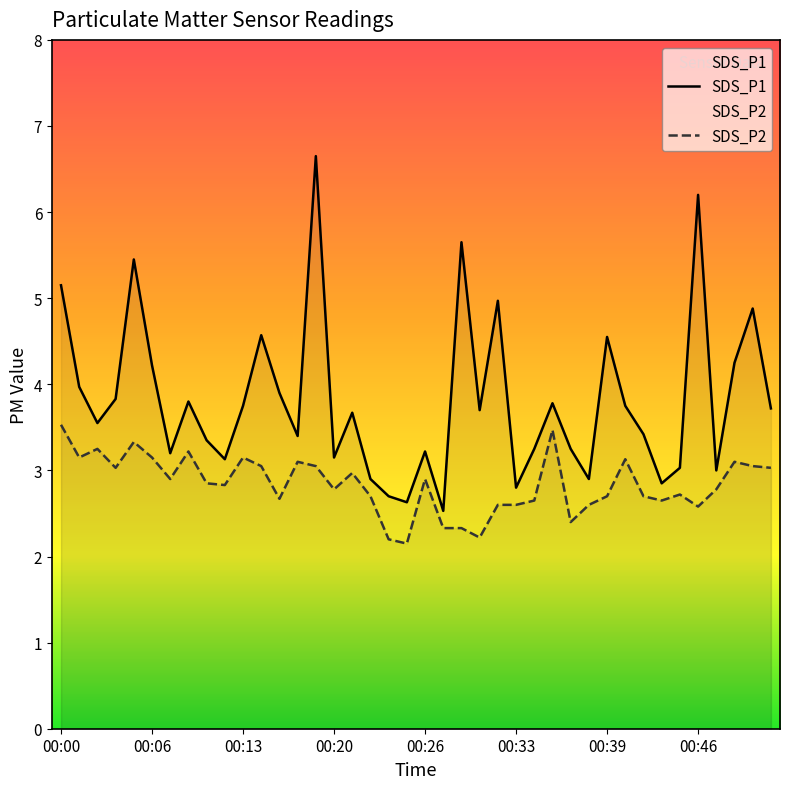

What is the minimum value for SDS_P1?

2.5